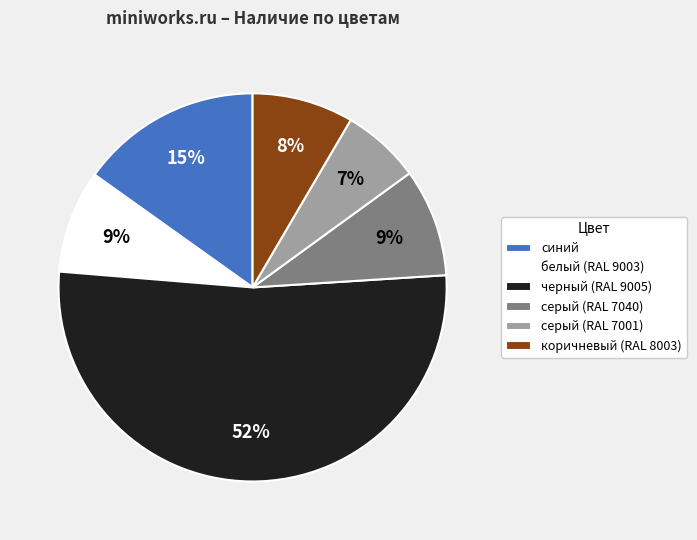

How many slices are in this pie chart?

6